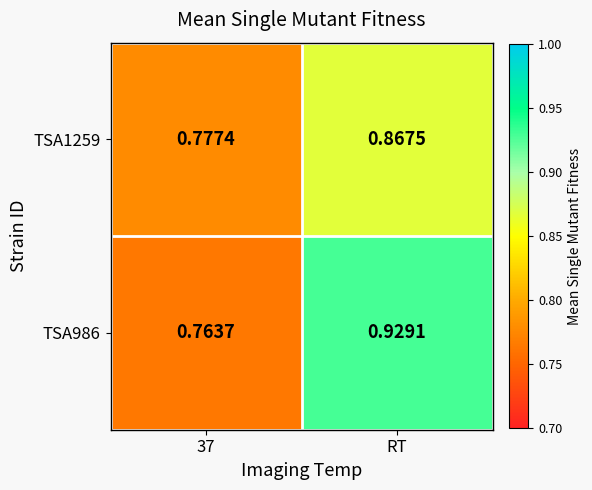

At which label does TSA1259 reach its peak?

RT